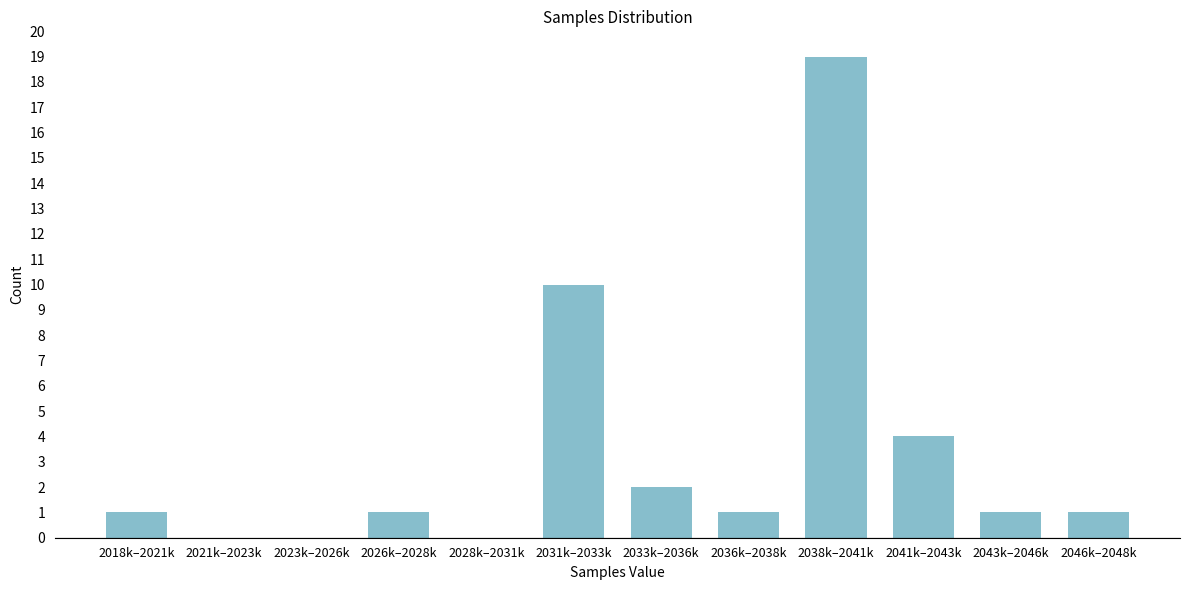

Reading left to right, extract all data points from this chart.

2018k–2021k=1	2021k–2023k=0	2023k–2026k=0	2026k–2028k=1	2028k–2031k=0	2031k–2033k=10	2033k–2036k=2	2036k–2038k=1	2038k–2041k=19	2041k–2043k=4	2043k–2046k=1	2046k–2048k=1